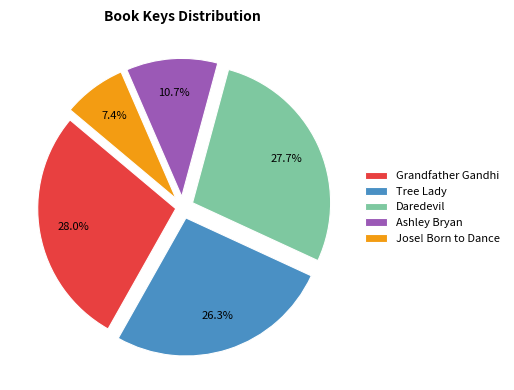

Between Grandfather Gandhi and Jose! Born to Dance, which is larger?

Grandfather Gandhi